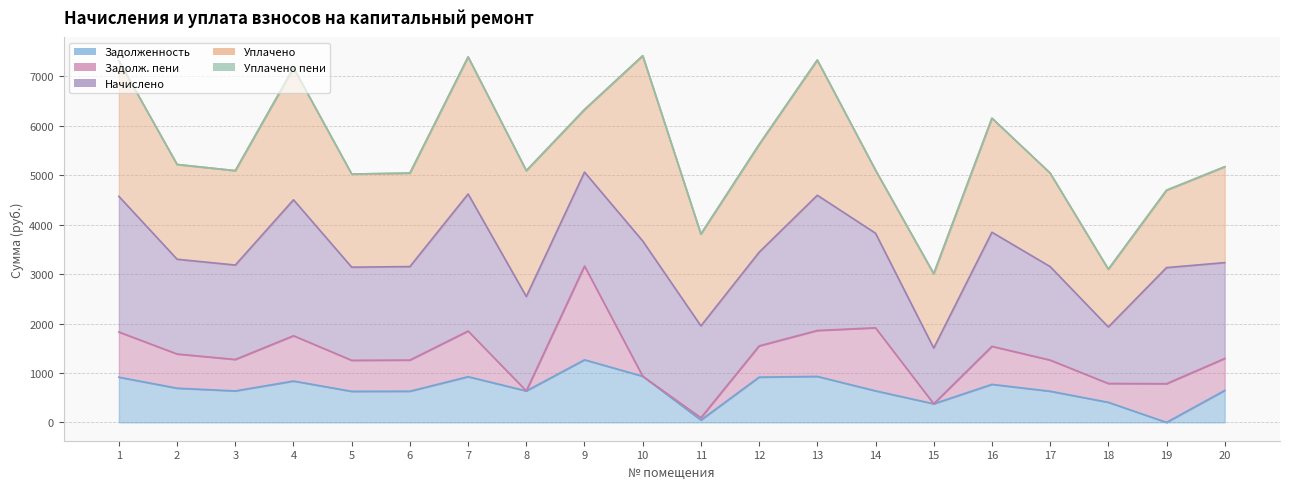

At how many categories does at least one series exceed 3417?

1